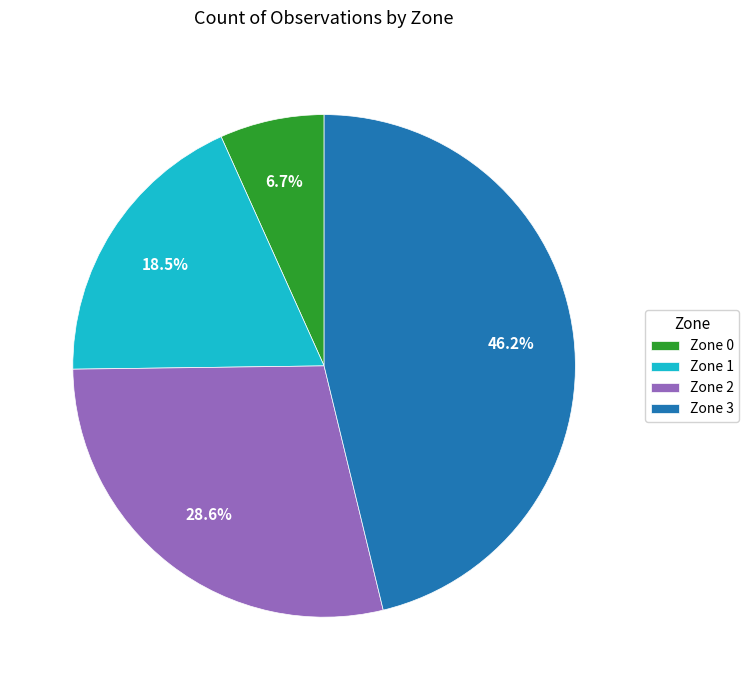

Count the number of slices in the pie.

4